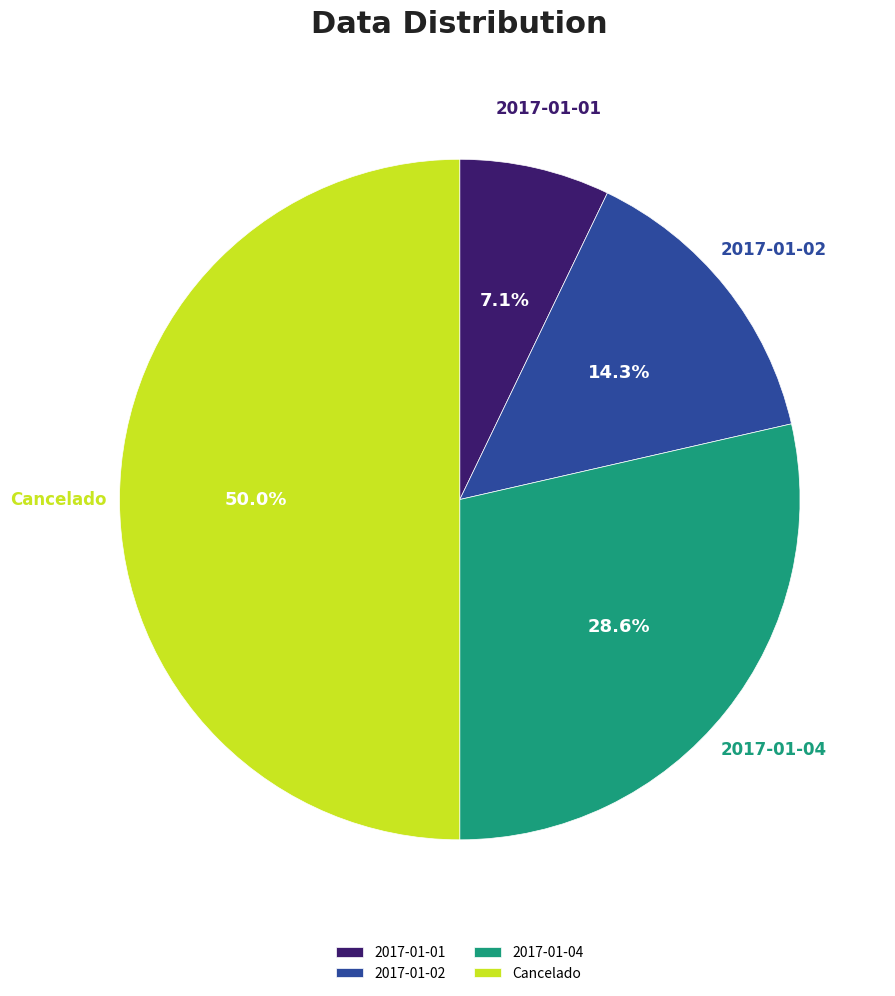

What percentage is NOT represented by 2017-01-02?

85.7%